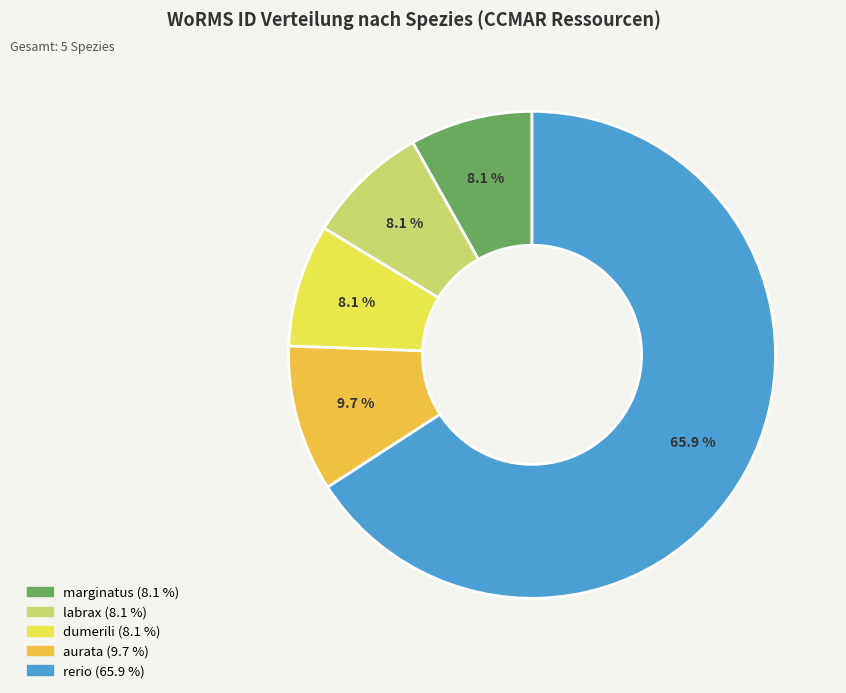

How many slices are in this pie chart?

5